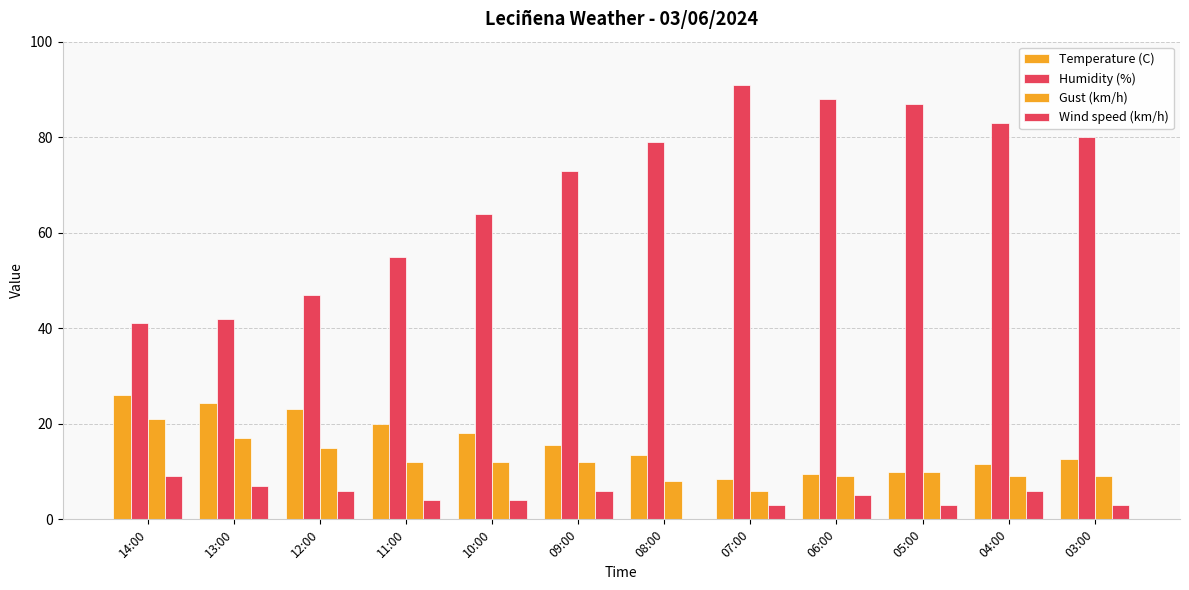

What position from the left is 08:00?

7